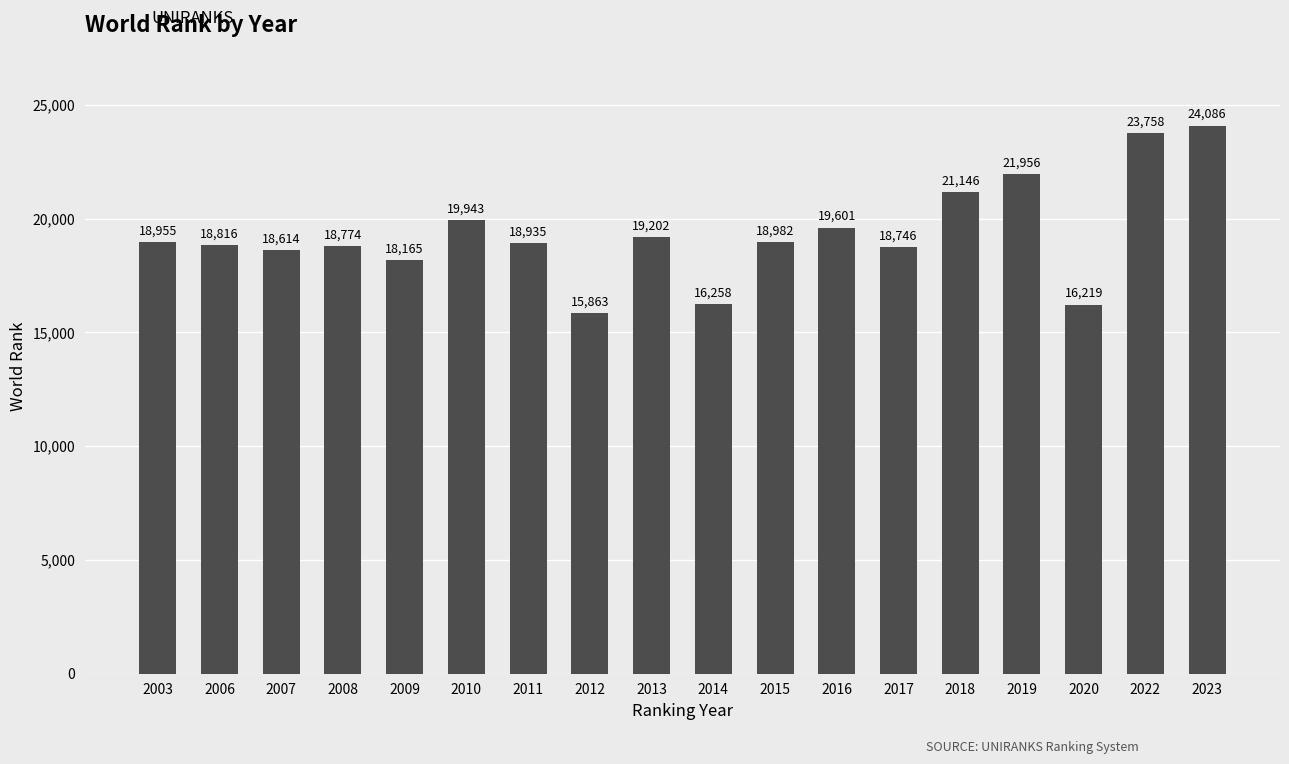

Does the chart contain stacked bars?

No